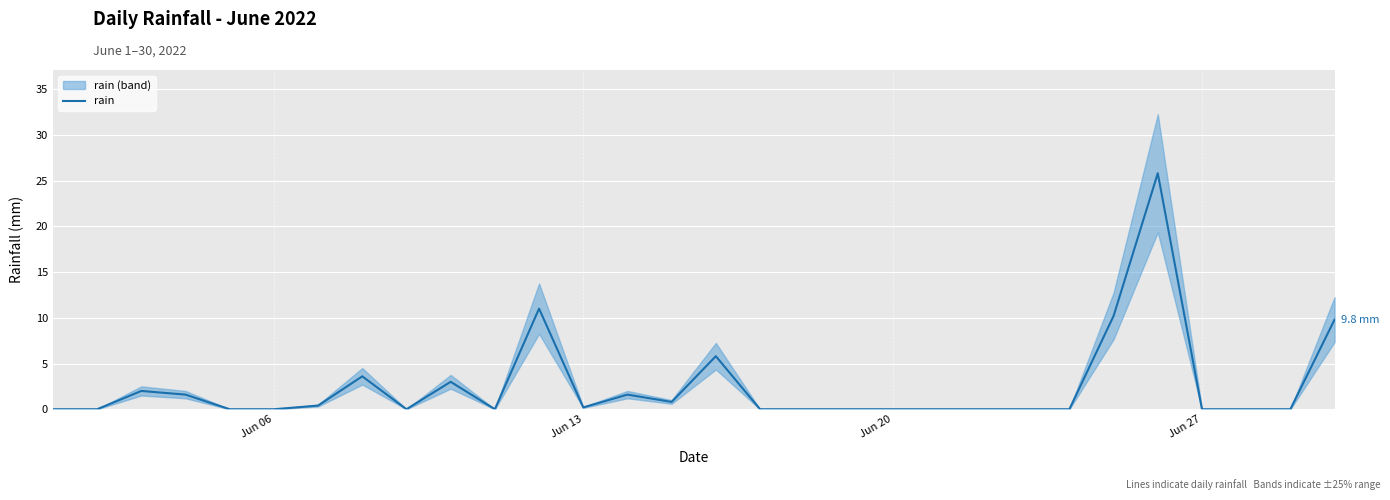

What is the highest value of the rain series?

25.8